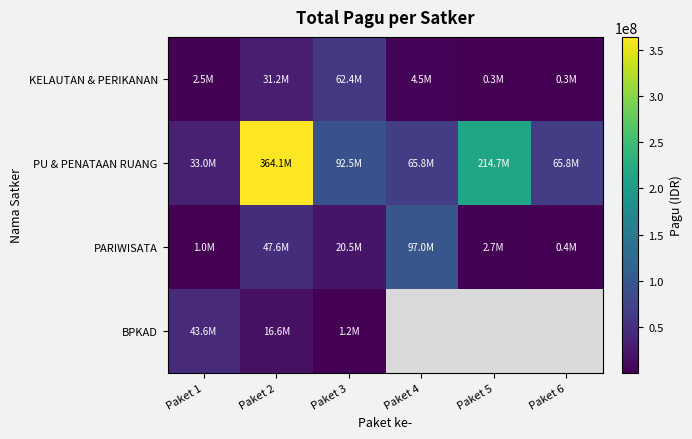

How many data points in KELAUTAN & PERIKANAN are above 4500000?

2